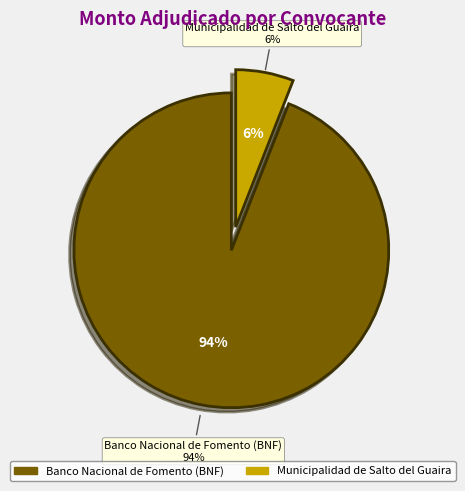

To the nearest percent, what portion does Banco Nacional de Fomento (BNF) represent?

94%